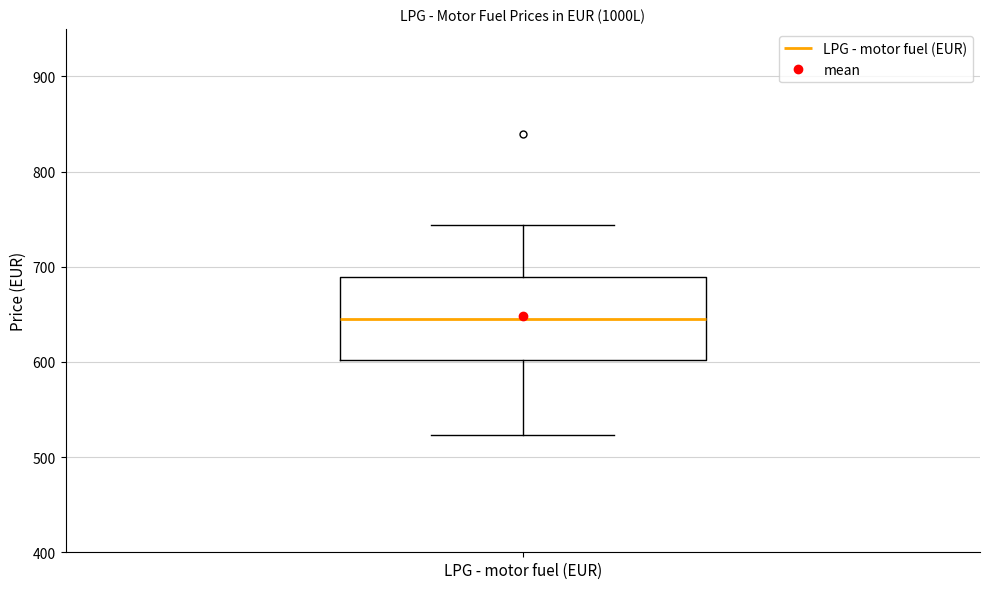

Read this box plot against the y-axis: the position of the median line, the range covered by the box, and the ends of both whiskers. The values are not printed on the chart, so give them approximately, as read against the axis.

median 640, box 600 to 690, whiskers 520 to 740